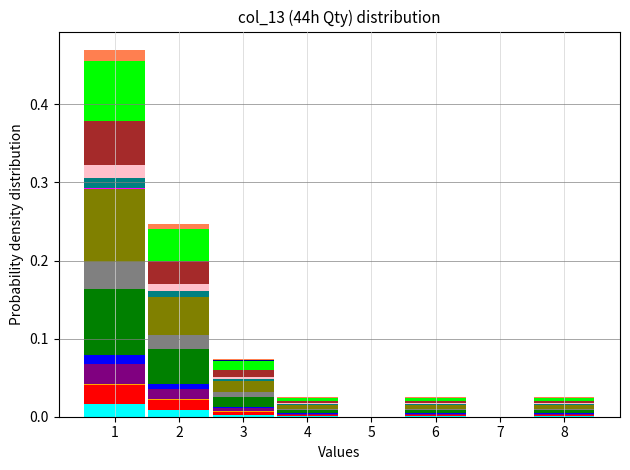

Are the bars grouped side by side (vs. stacked)?

No